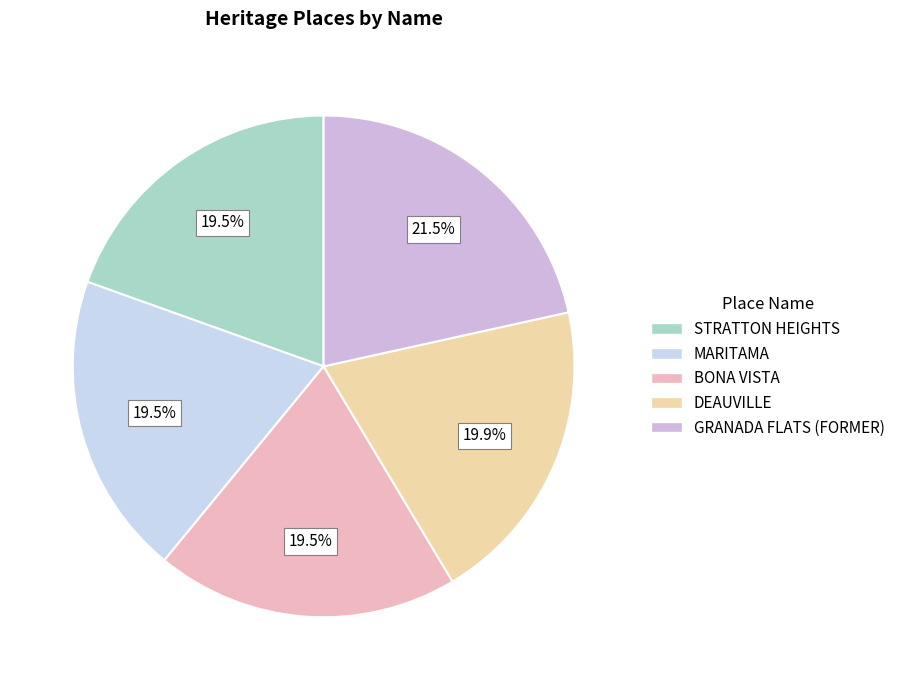

Rank the categories by value from lowest to highest.

STRATTON HEIGHTS, MARITAMA, BONA VISTA, DEAUVILLE, GRANADA FLATS (FORMER)